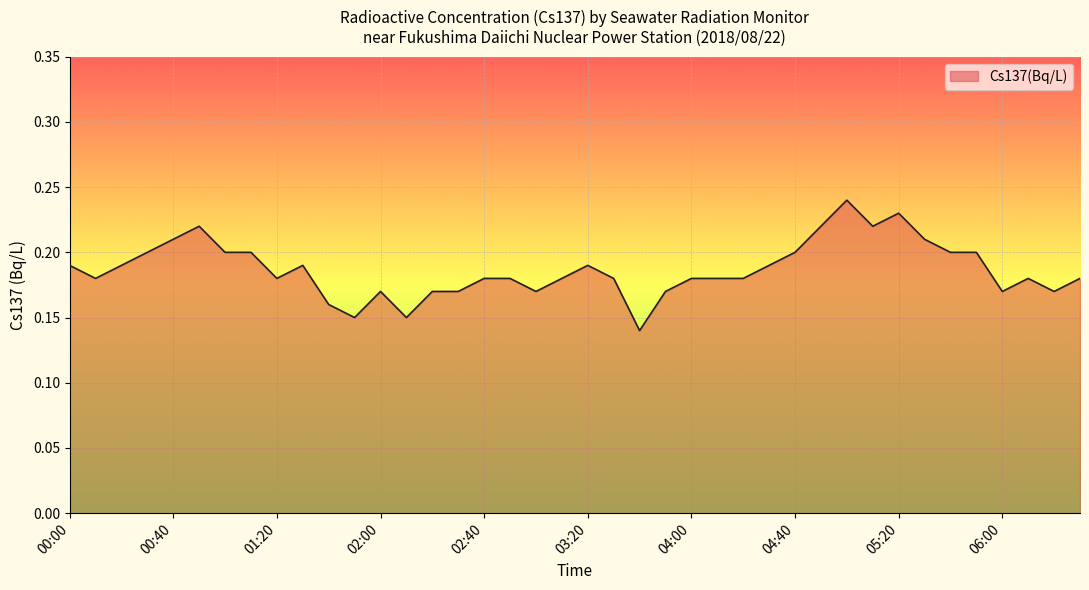

True or false: the data has more than 2 interior local peaks.

True